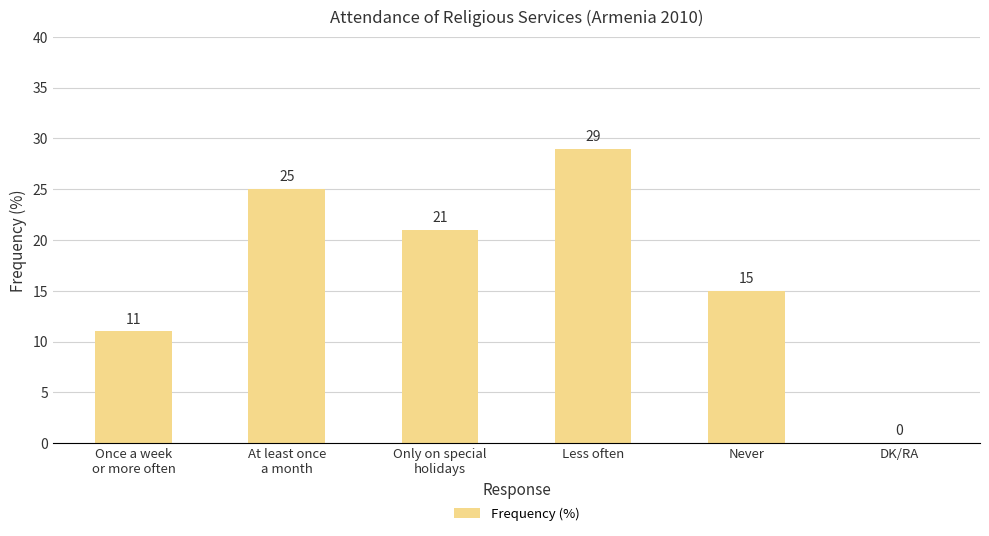

Between Less often and Once a week
or more often, which is larger?

Less often